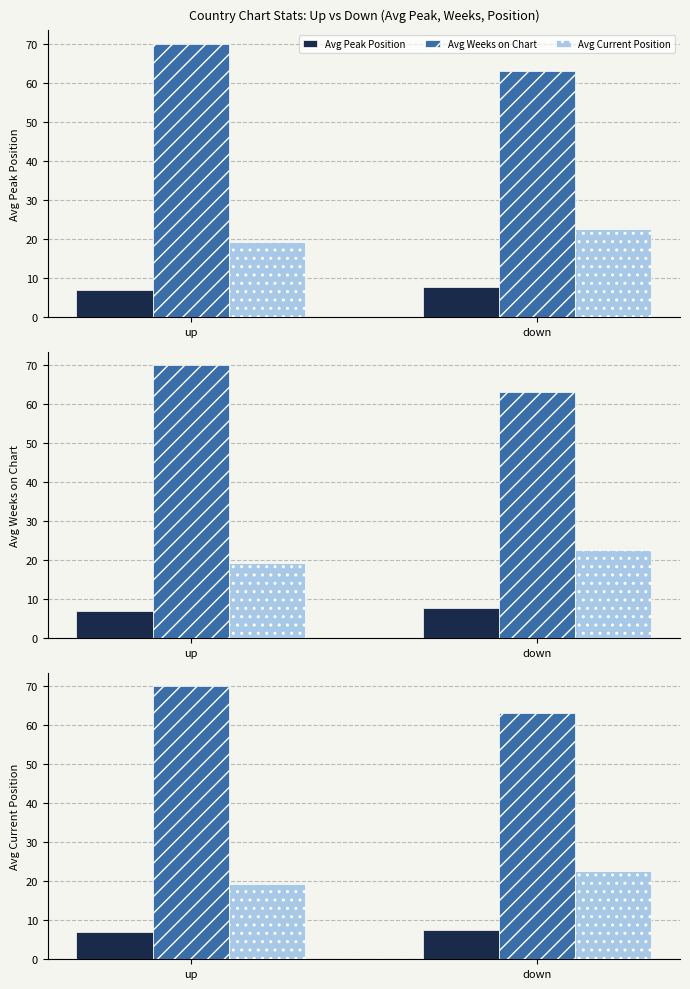

What is the sum of the Avg Weeks on Chart values at down and up?

133.1